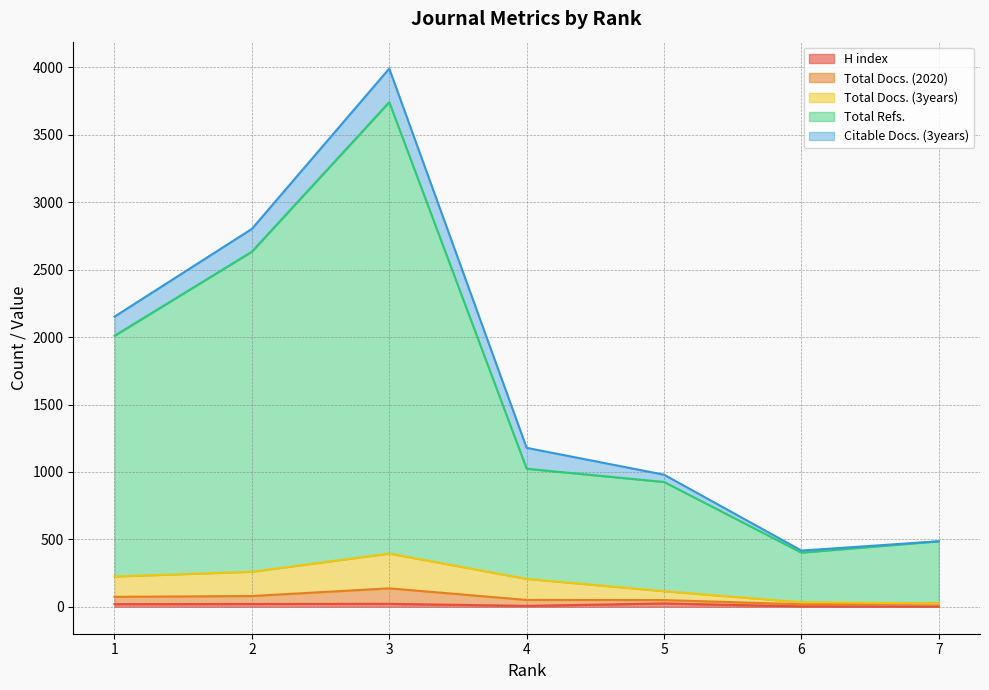

What is the difference between the maximum and minimum values in the Total Docs. (3years) series?

370